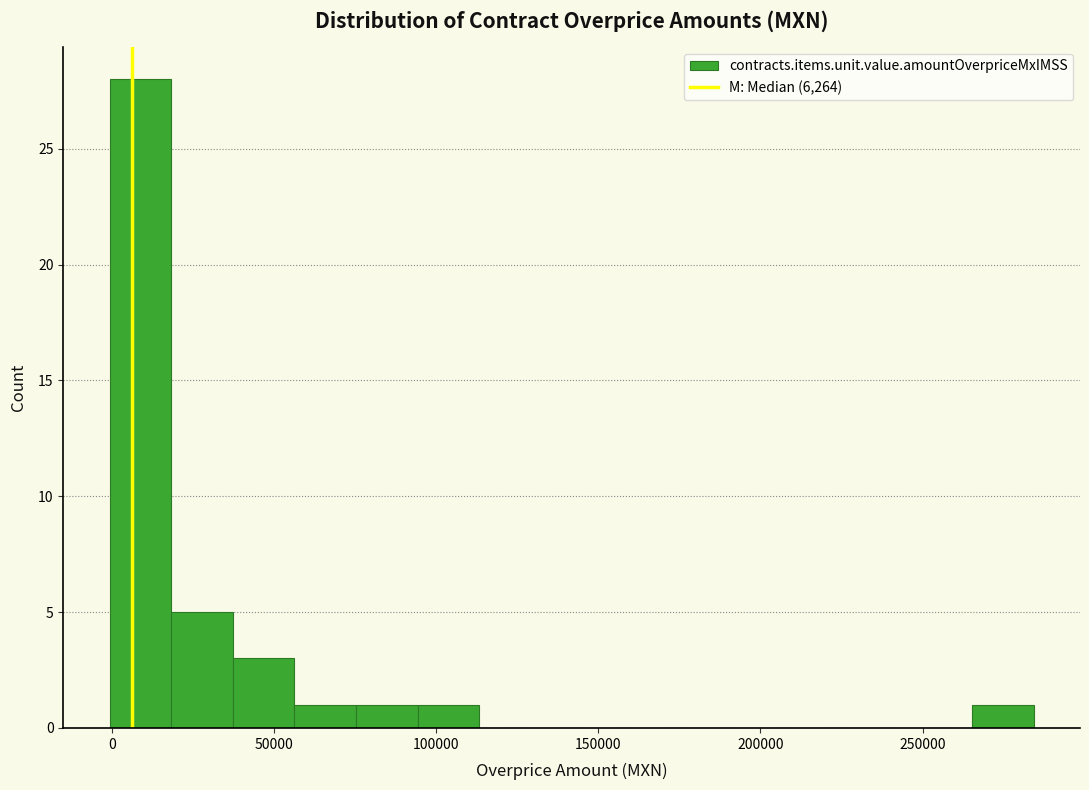

Around what value on the x-axis is the tallest bar? Give the approximate position of its centre, as read against the axis.

10000